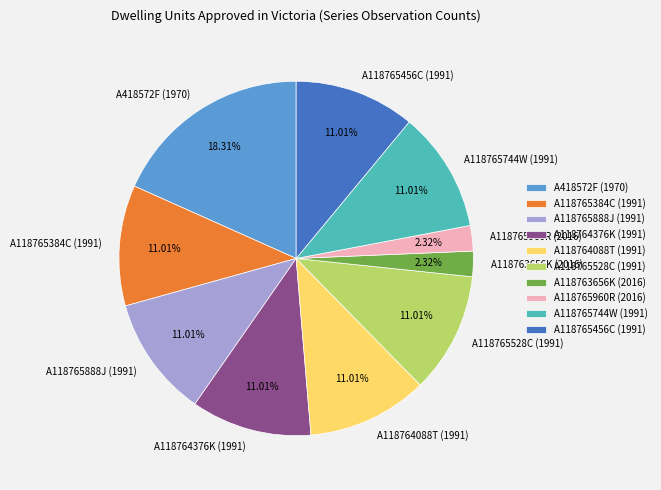

Approximately how many times larger is the value at A118764088T (1991) compared to A418572F (1970)?

0.6